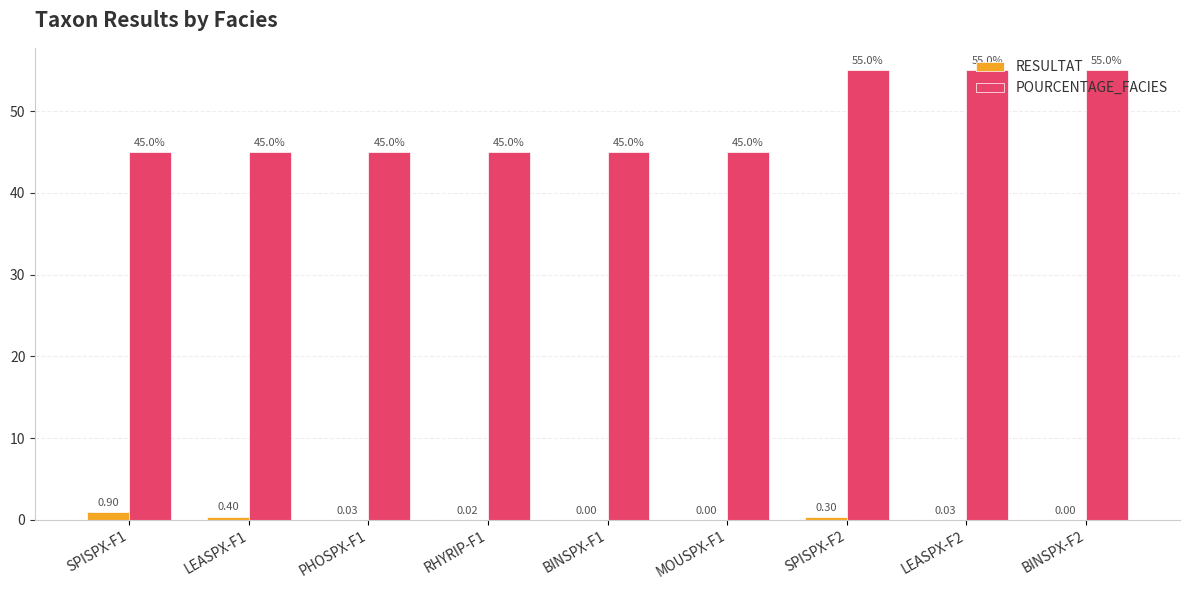

Between MOUSPX-F1 and BINSPX-F2, which series saw the biggest shift?

POURCENTAGE_FACIES